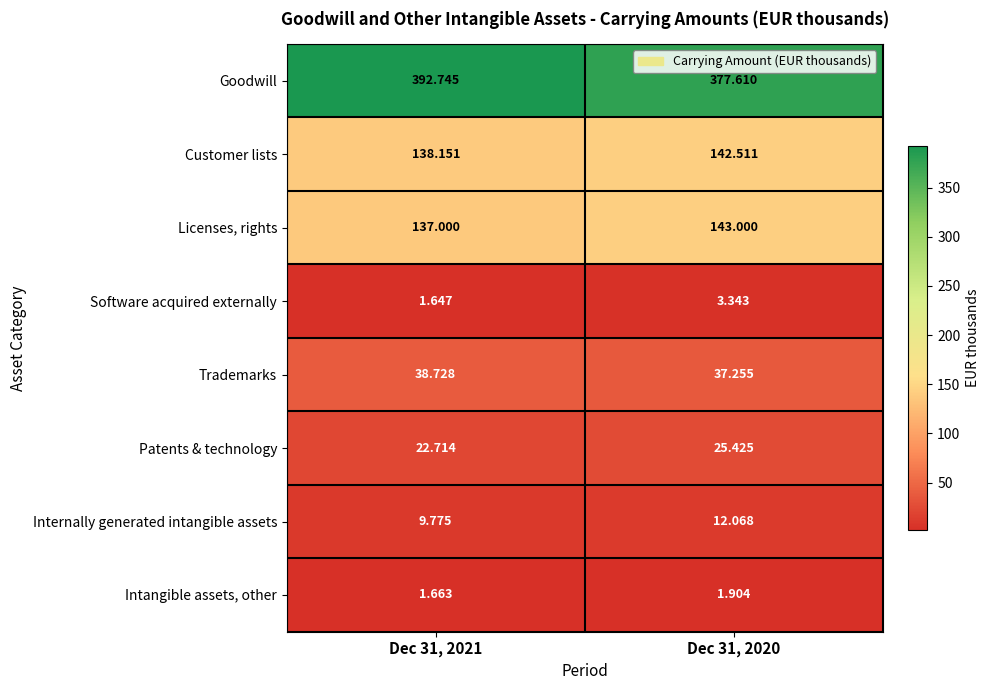

Rank the series by their maximum value, from highest to lowest.

Goodwill, Licenses, rights, Customer lists, Trademarks, Patents & technology, Internally generated intangible assets, Software acquired externally, Intangible assets, other